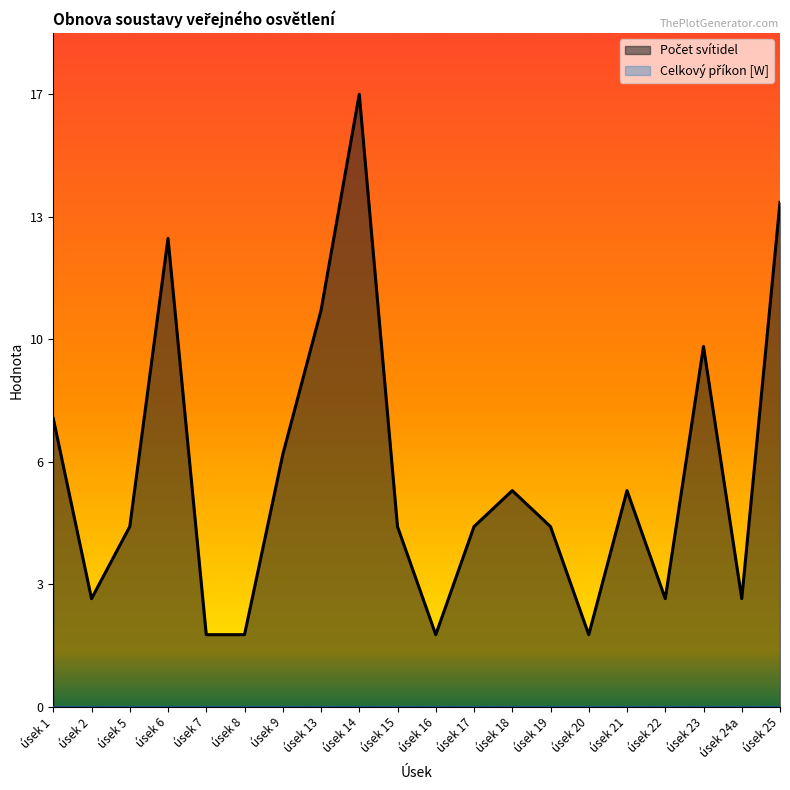

What is the greatest value displayed?

17